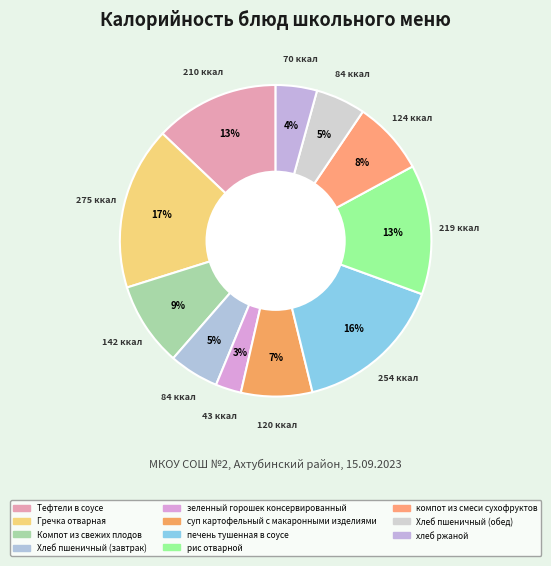

Which slice is the largest?

Гречка отварная